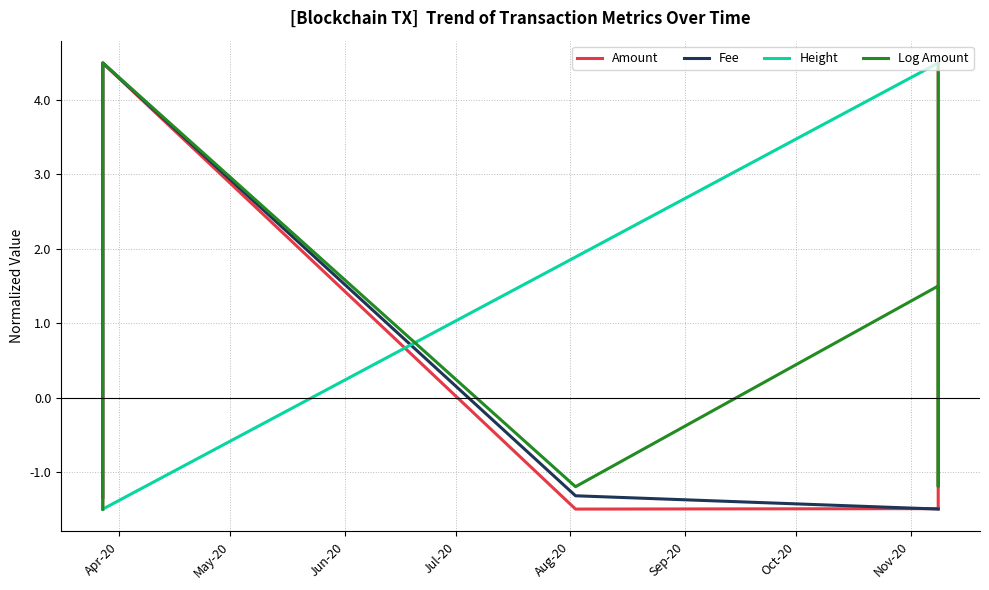

How many times do Fee and Height cross each other?

1